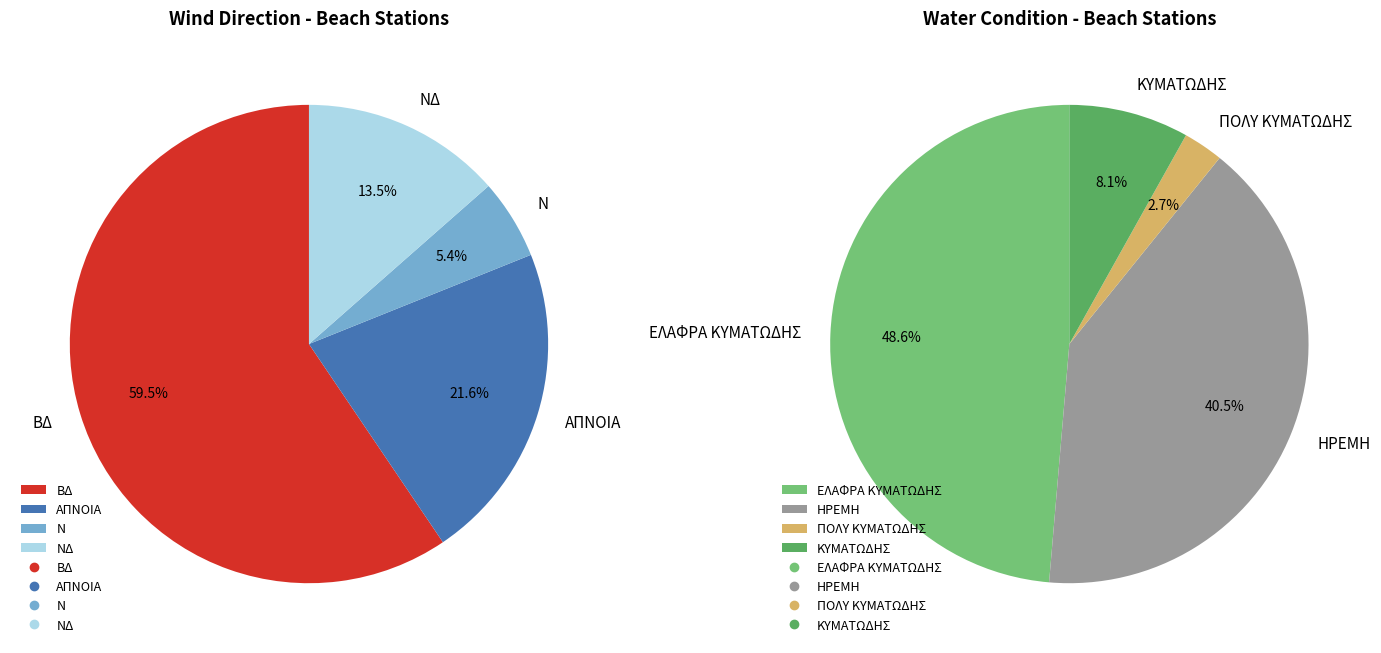

Is the sum of 33 and 6 greater than half?

No